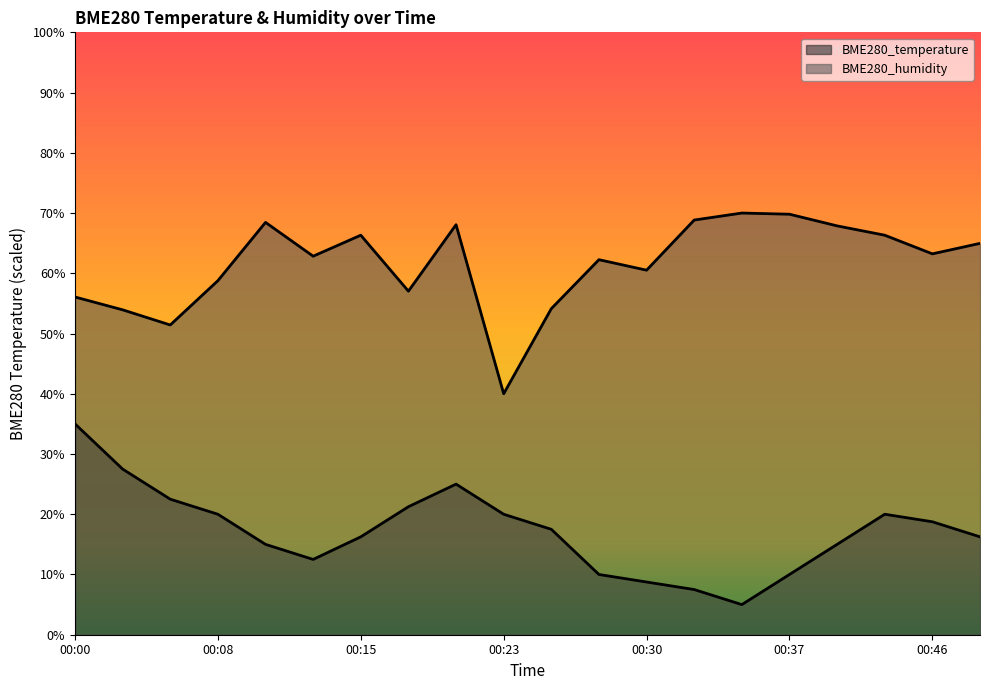

Where does the BME280_humidity series first go above 63?

00:10